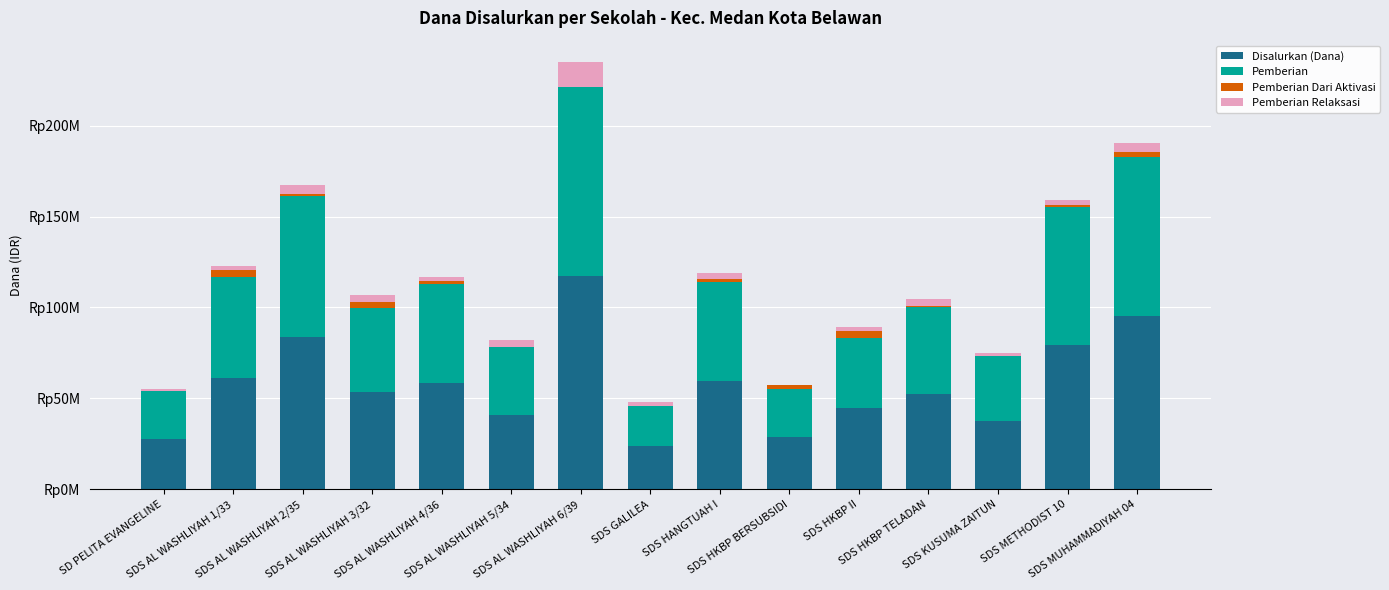

What is the total value across all series at SD PELITA EVANGELINE?

55350000